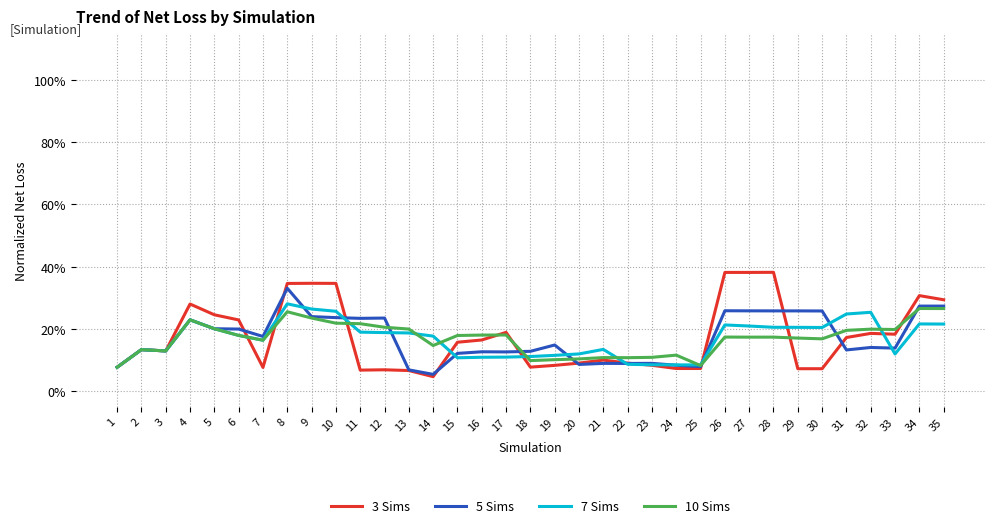

How many 10 Sims values are between 0 and 1?

35